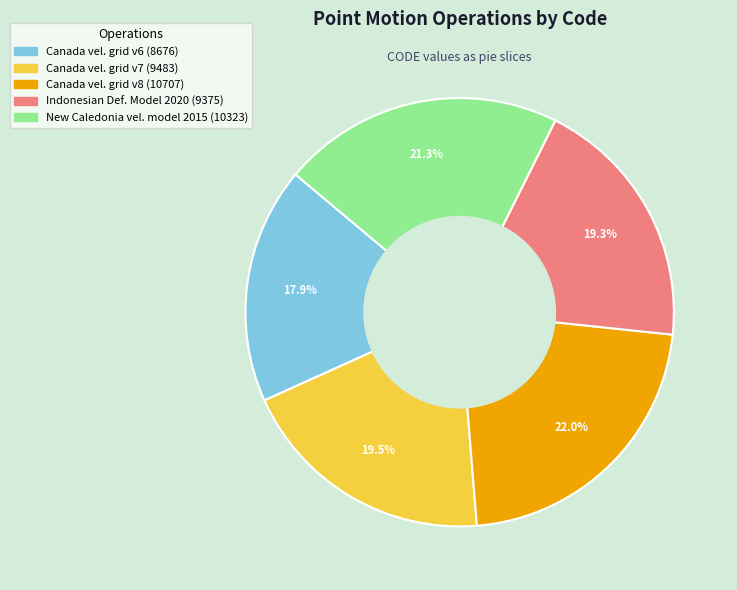

Is there any slice that represents more than half of the pie?

No